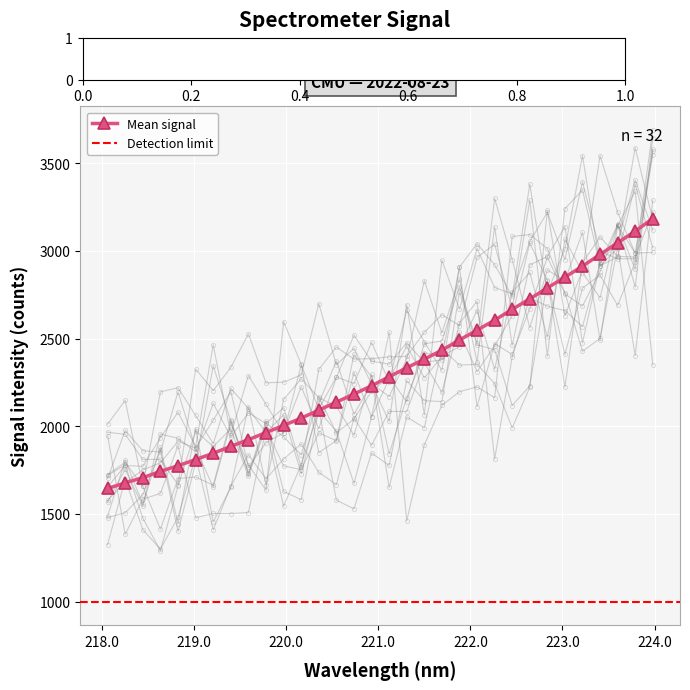

True or false: the data has more than 2 interior local peaks.

False